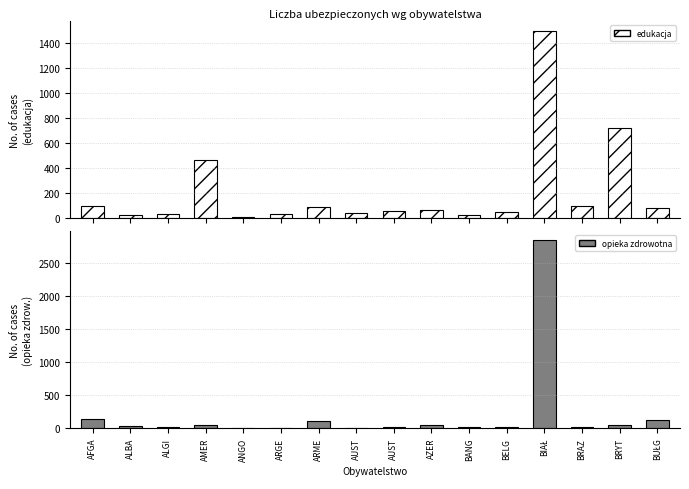

At how many categories does at least one series exceed 2632?

1